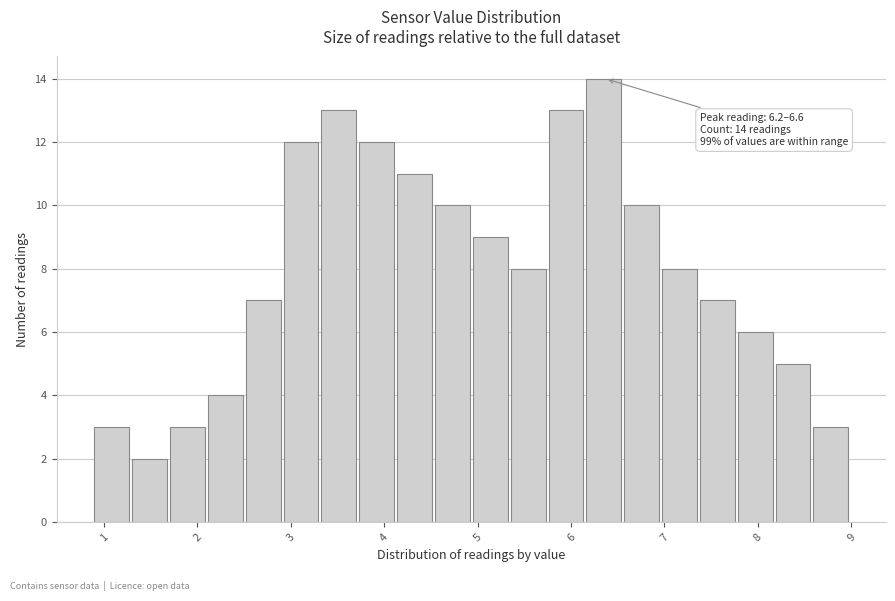

Over which range of the x-axis is the bar tallest?

6.2 to 6.6